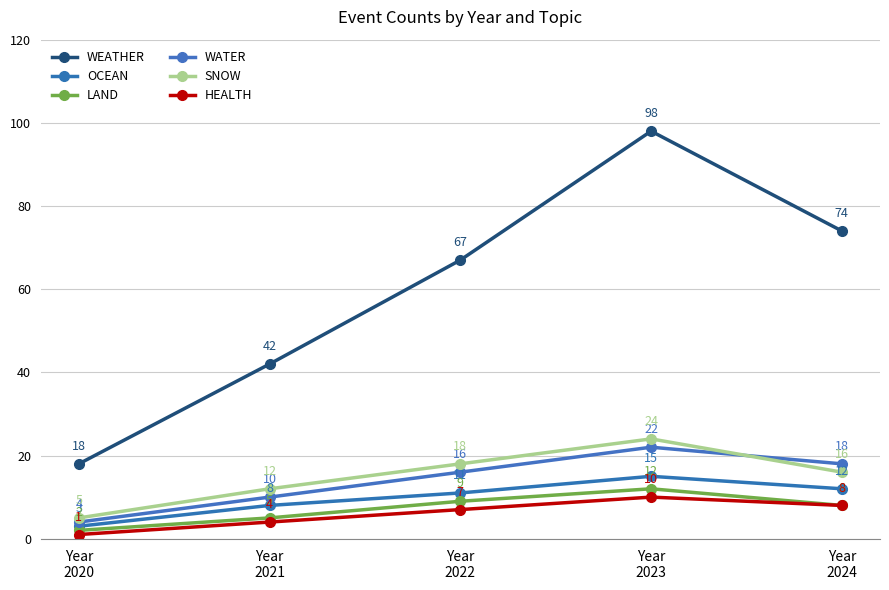

List the labels in order of OCEAN value, smallest first.

Year
2020, Year
2021, Year
2022, Year
2024, Year
2023